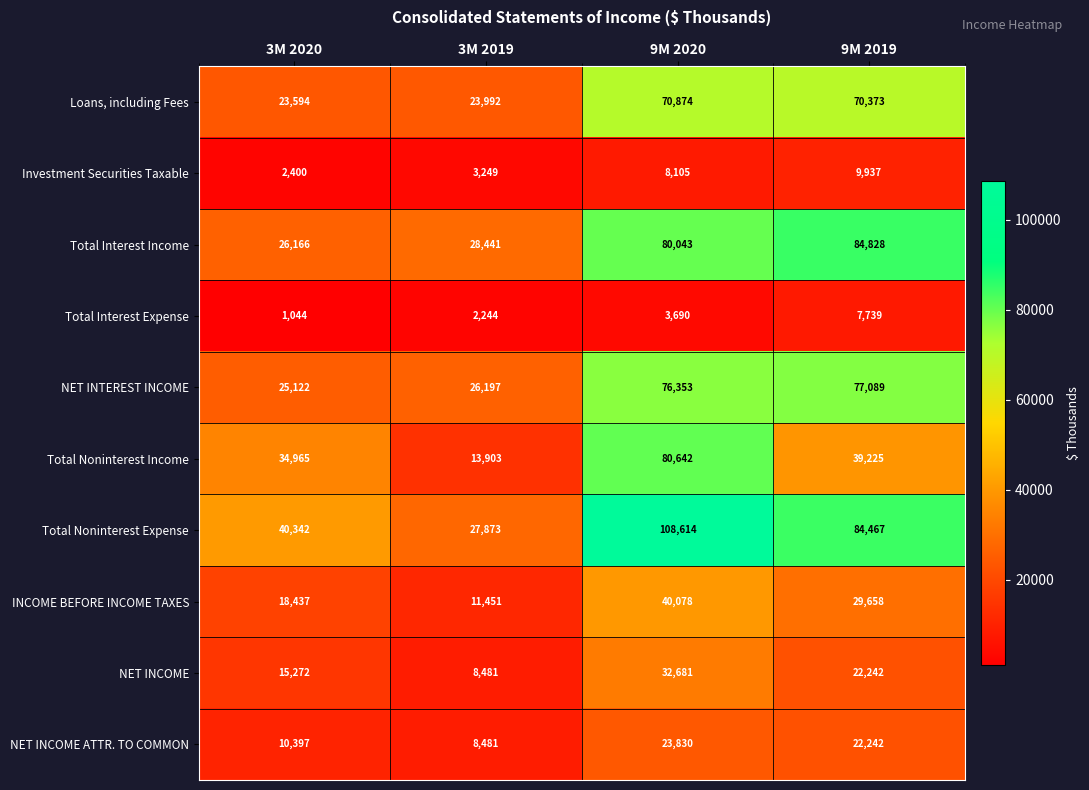

The value of NET INTEREST INCOME at 9M 2020 is 76353. True or false?

True